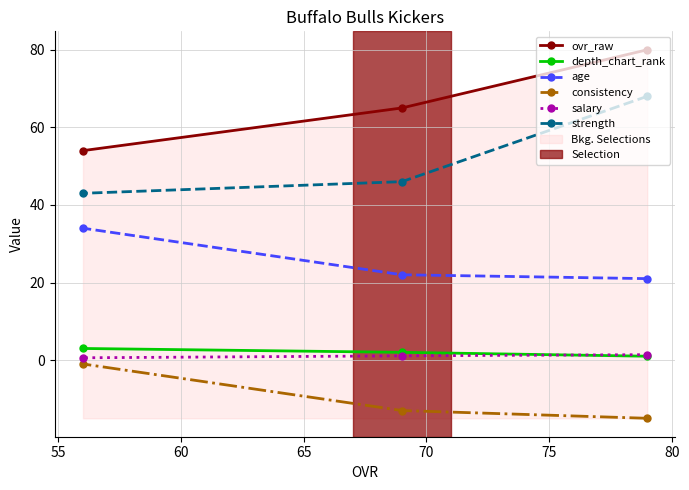

At how many categories does at least one series exceed 25?

3